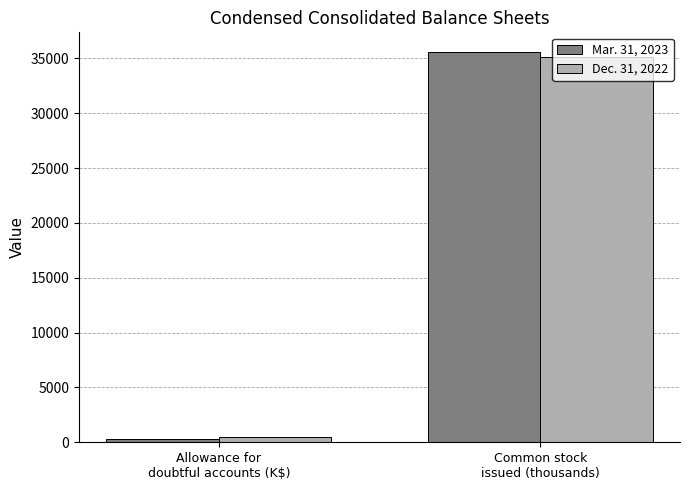

How many data points does each series have?

2